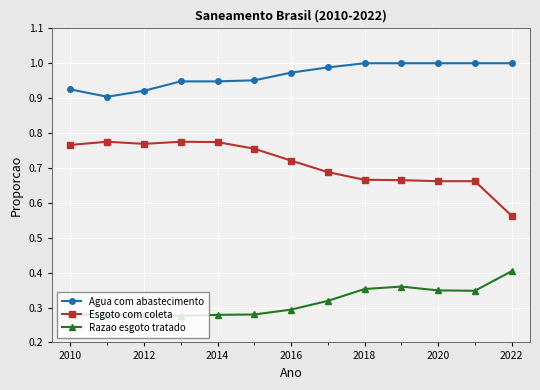

At how many categories does at least one series exceed 0?

13